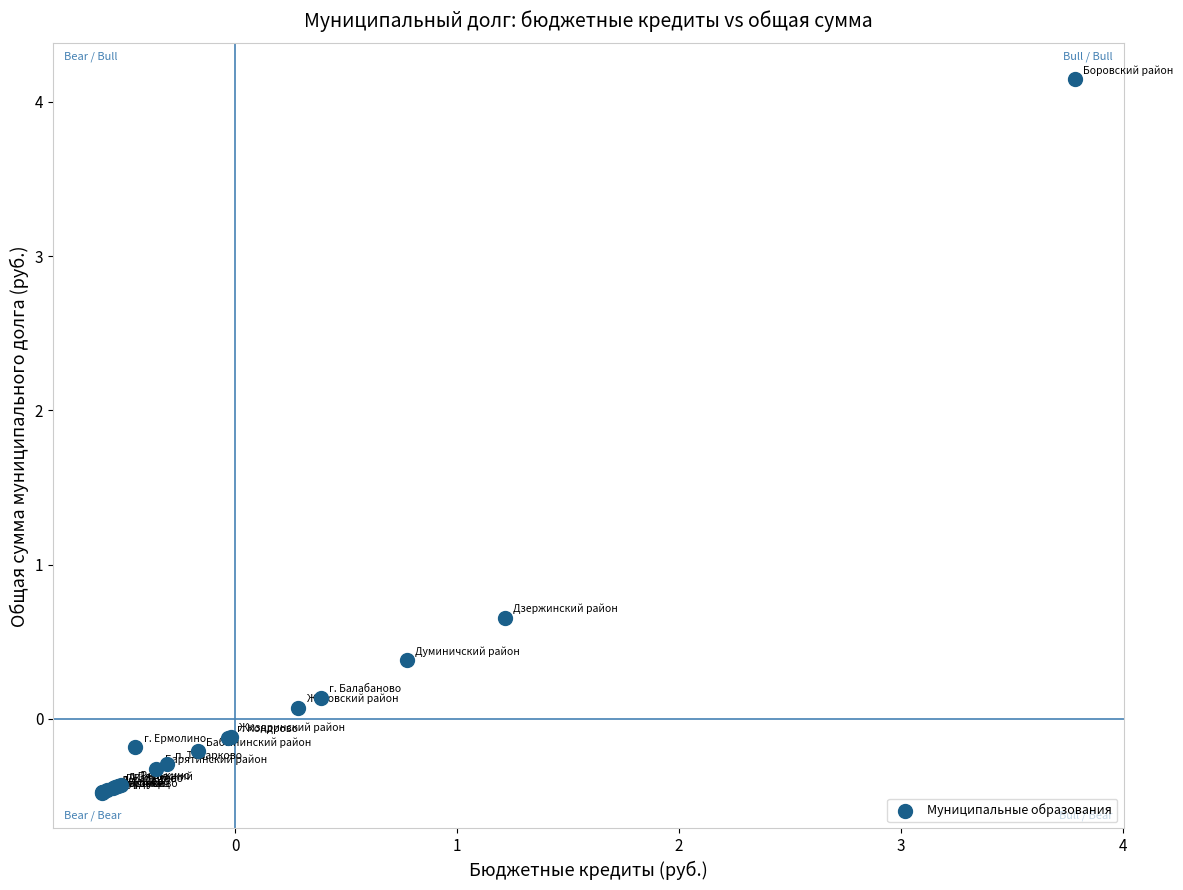

What Y value in the scatter plot is closest to 1?

0.7